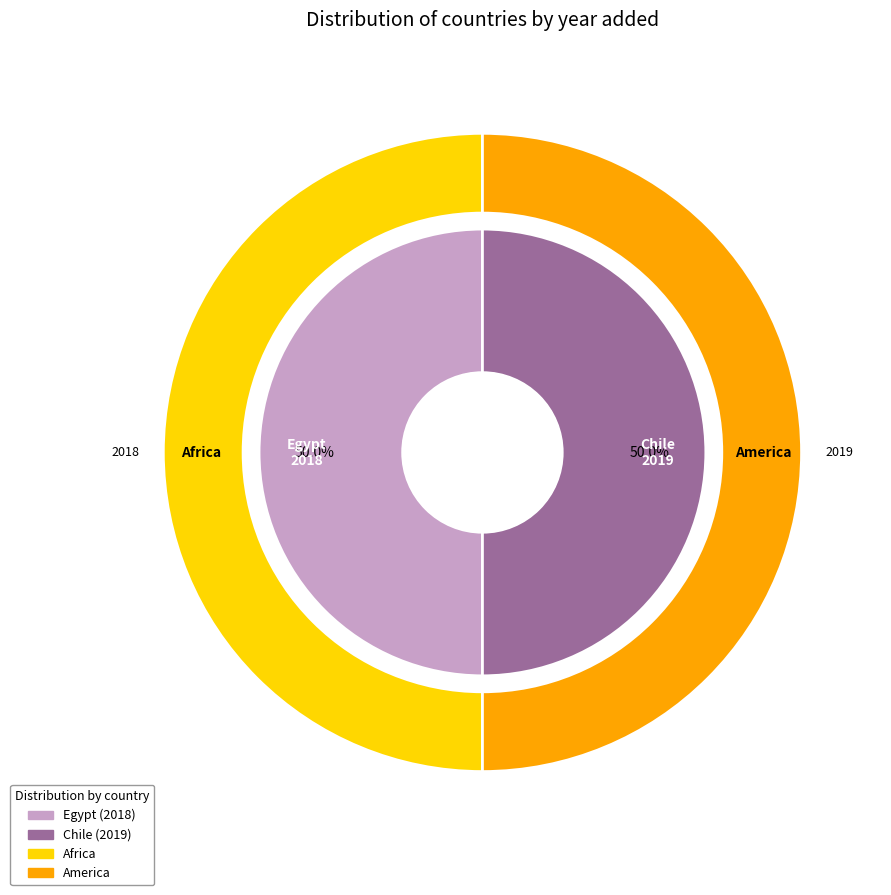

How much of the chart is everything except Egypt?

50.0%